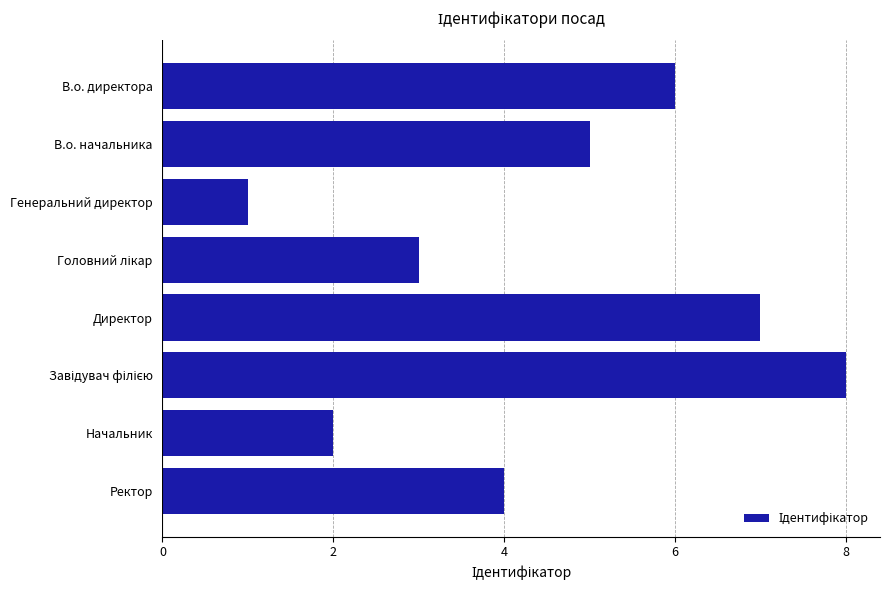

Which category has the lowest value across all series?

Генеральний директор